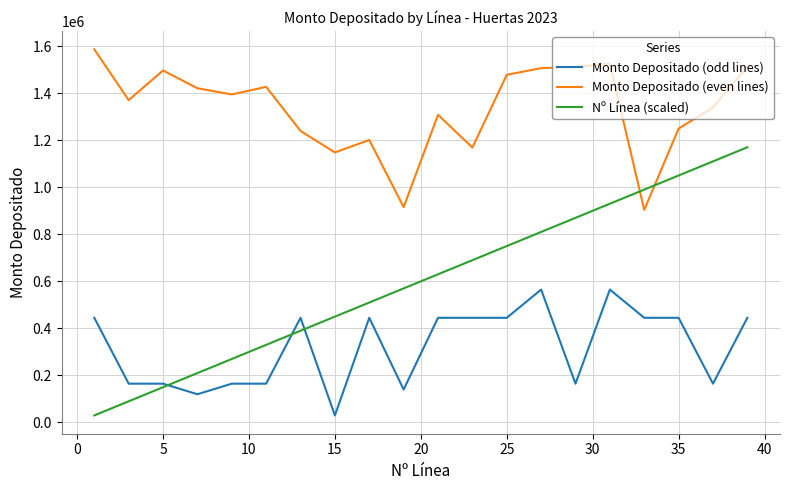

Which series has the widest spread of values?

Nº Línea (scaled)